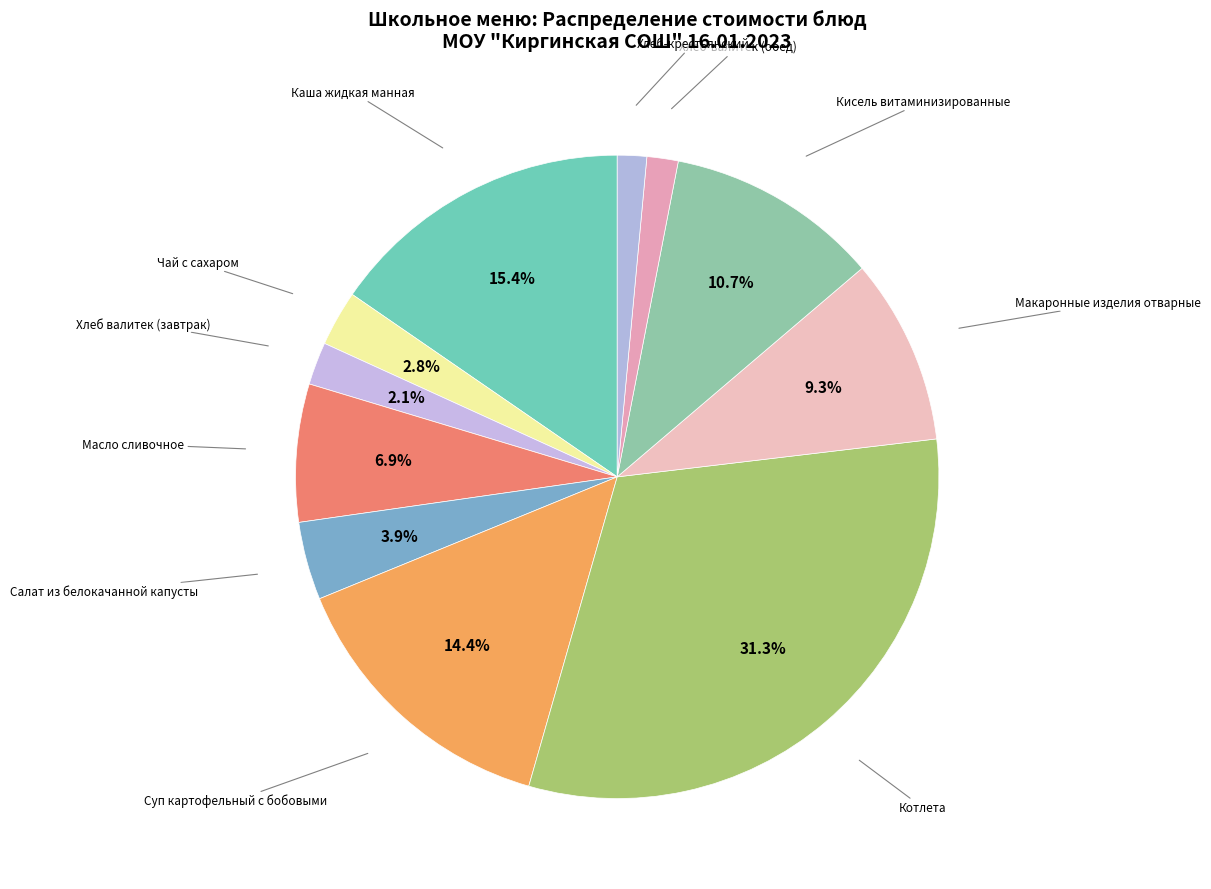

How many segments does this pie chart have?

11